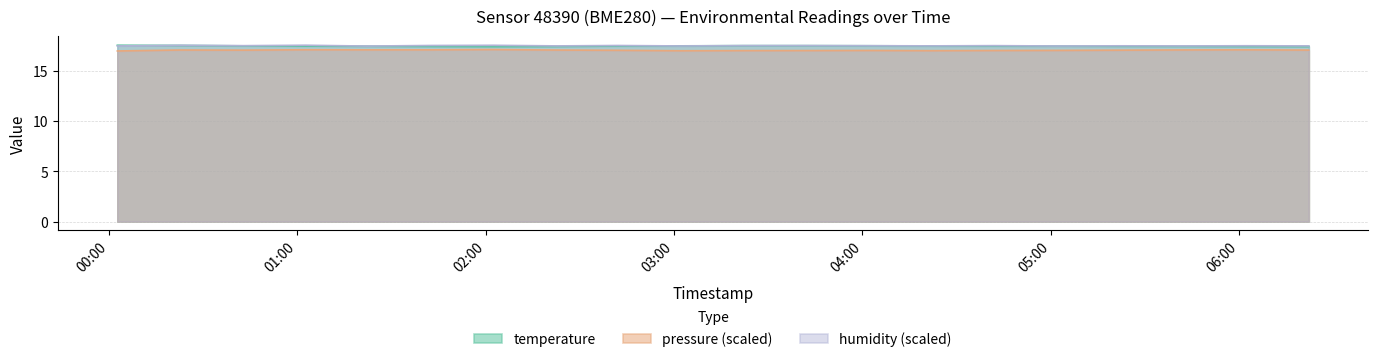

The temperature series shows 17.6 at 2022-11-20T00:22:46. True or false?

True